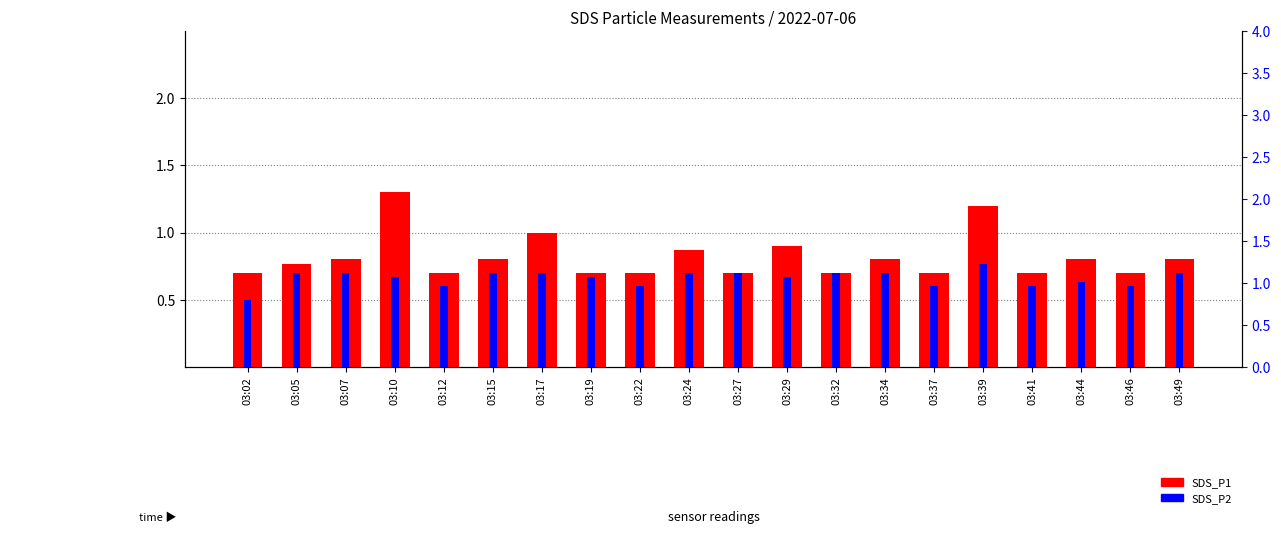

Rank the categories by SDS_P1 value from lowest to highest.

03:02, 03:12, 03:19, 03:22, 03:27, 03:32, 03:37, 03:41, 03:46, 03:05, 03:07, 03:15, 03:34, 03:44, 03:49, 03:24, 03:29, 03:17, 03:39, 03:10